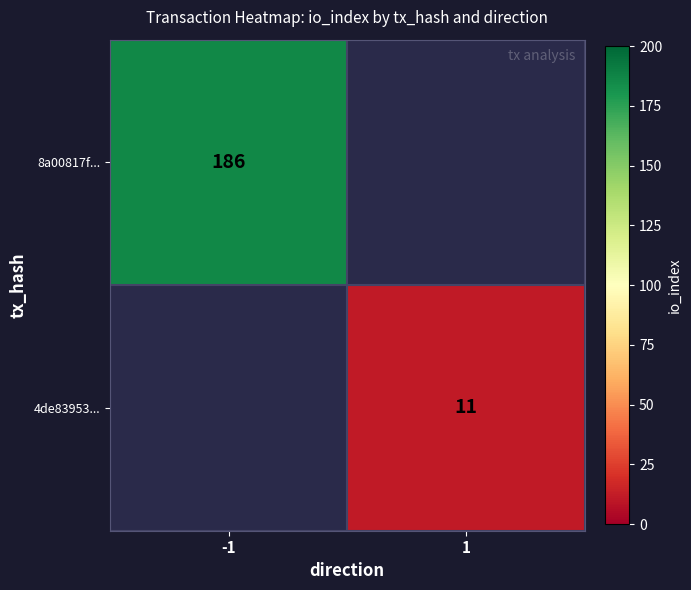

Which category has the lowest value across all series?

1